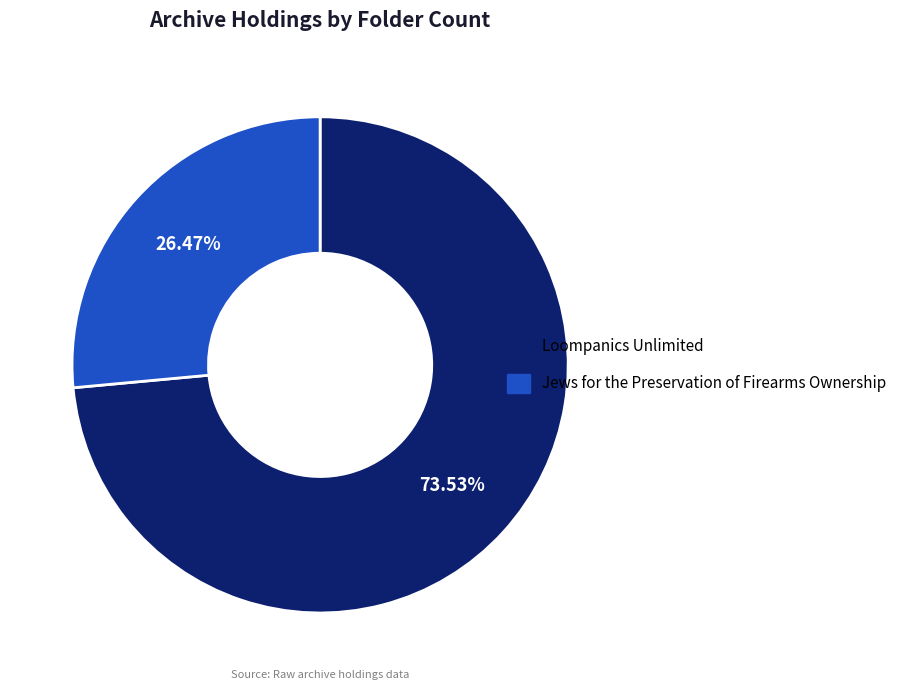

What is the total percentage of Loompanics Unlimited and Jews for the Preservation of Firearms Ownership?

100.0%